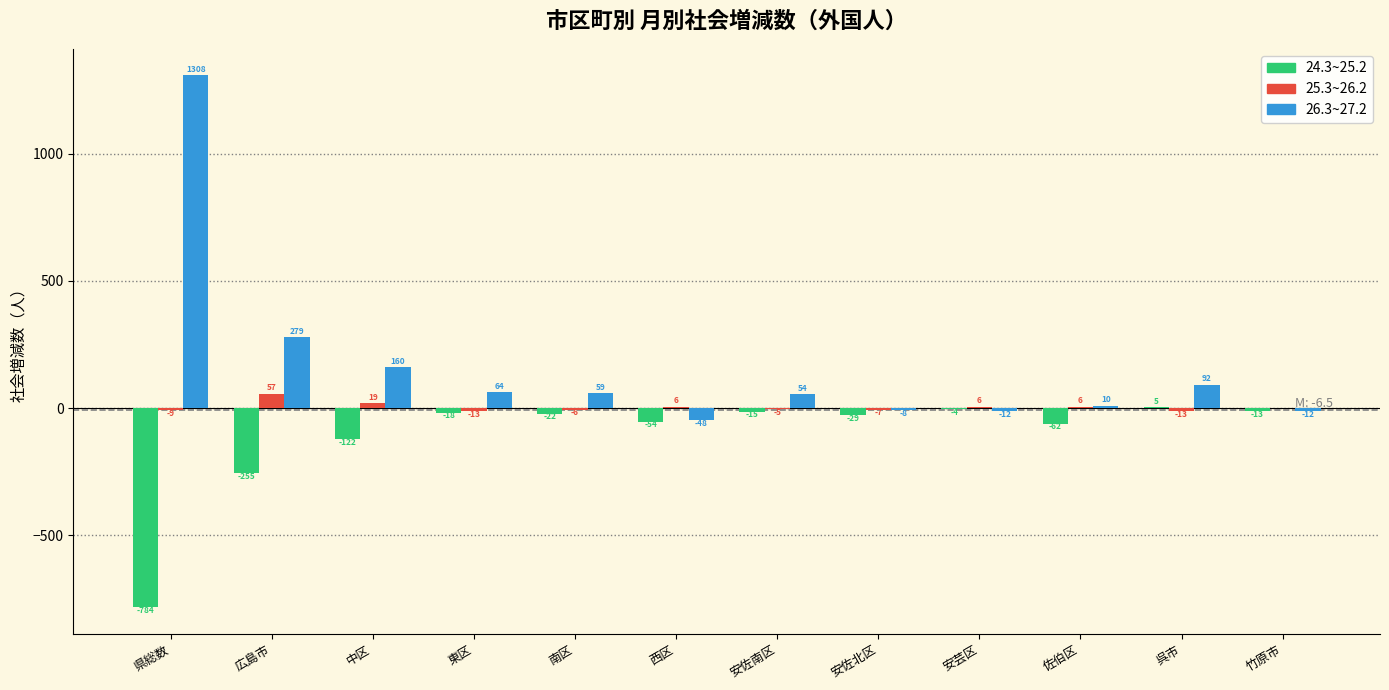

Reading left to right, what are all the values shown in this chart?

24.3~25.2: 県総数=-784	広島市=-255	中区=-122	東区=-18	南区=-22	西区=-54	安佐南区=-15	安佐北区=-29	安芸区=-4	佐伯区=-62	呉市=5	竹原市=-13
25.3~26.2: 県総数=-9	広島市=57	中区=19	東区=-13	南区=-6	西区=6	安佐南区=-5	安佐北区=-7	安芸区=6	佐伯区=6	呉市=-13	竹原市=0
26.3~27.2: 県総数=1308	広島市=279	中区=160	東区=64	南区=59	西区=-48	安佐南区=54	安佐北区=-8	安芸区=-12	佐伯区=10	呉市=92	竹原市=-12